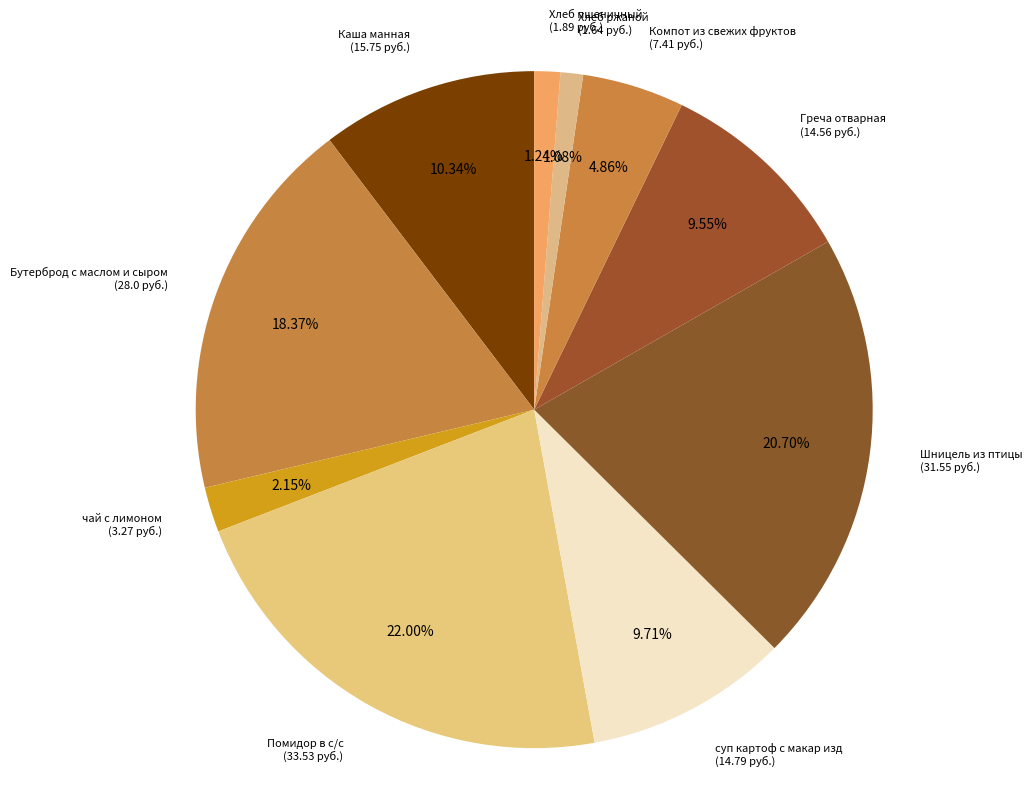

How many segments does this pie chart have?

10